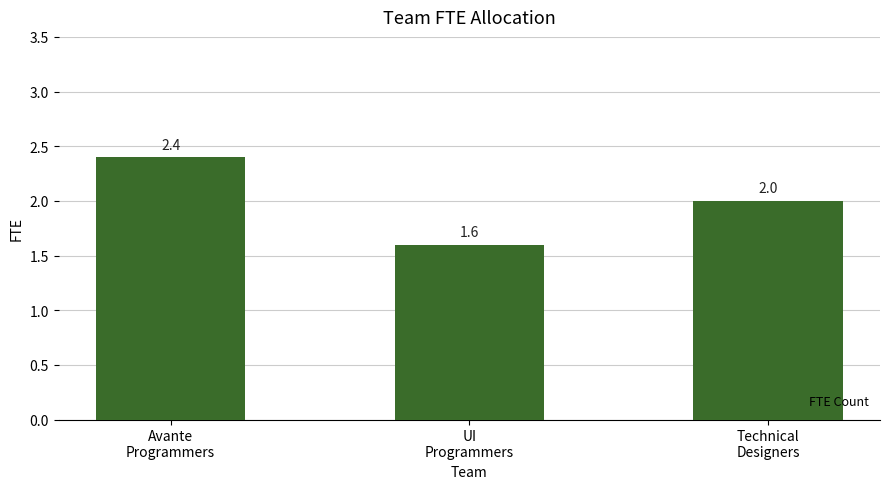

What is the difference between the second highest and minimum values?

0.4